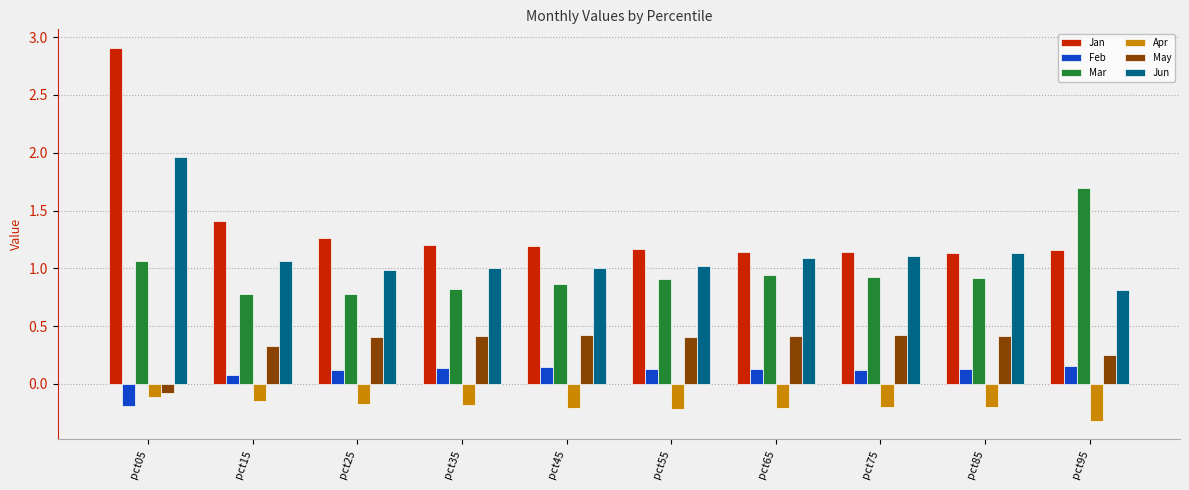

Is it true that Mar equals 1.5 at pct85?

False